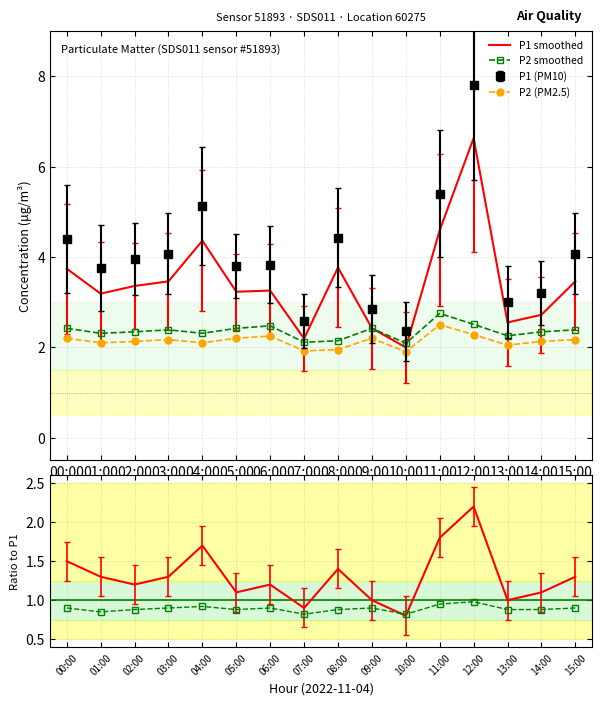

Reading left to right, extract all data points from this chart.

P1 smoothed: 00:00=3.7	01:00=3.2	02:00=3.4	03:00=3.5	04:00=4.4	05:00=3.2	06:00=3.3	07:00=2.2	08:00=3.8	09:00=2.4	10:00=2.0	11:00=4.6	12:00=6.6	13:00=2.5	14:00=2.7	15:00=3.5
P2 smoothed: 00:00=2.4	01:00=2.3	02:00=2.3	03:00=2.4	04:00=2.3	05:00=2.4	06:00=2.5	07:00=2.1	08:00=2.1	09:00=2.4	10:00=2.1	11:00=2.8	12:00=2.5	13:00=2.3	14:00=2.3	15:00=2.4
Ratio P1: 00:00=1.5	01:00=1.3	02:00=1.2	03:00=1.3	04:00=1.7	05:00=1.1	06:00=1.2	07:00=0.9	08:00=1.4	09:00=1.0	10:00=0.8	11:00=1.8	12:00=2.2	13:00=1.0	14:00=1.1	15:00=1.3
Ratio P2: 00:00=0.9	01:00=0.8	02:00=0.9	03:00=0.9	04:00=0.9	05:00=0.9	06:00=0.9	07:00=0.8	08:00=0.9	09:00=0.9	10:00=0.8	11:00=0.9	12:00=1.0	13:00=0.9	14:00=0.9	15:00=0.9